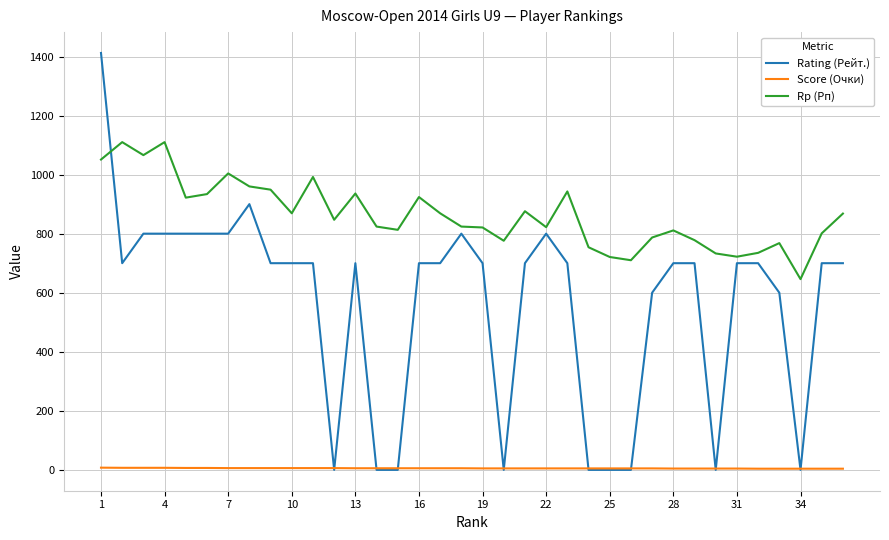

Which series has the largest total across all categories?

Rp (Рп)